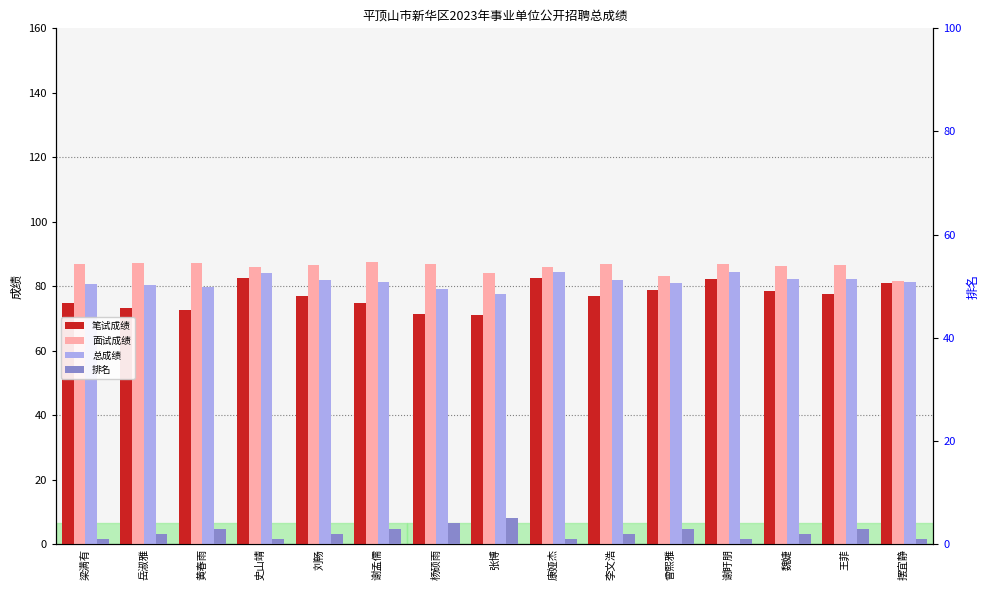

What are all the series names shown in the legend?

笔试成绩, 面试成绩, 总成绩, 排名